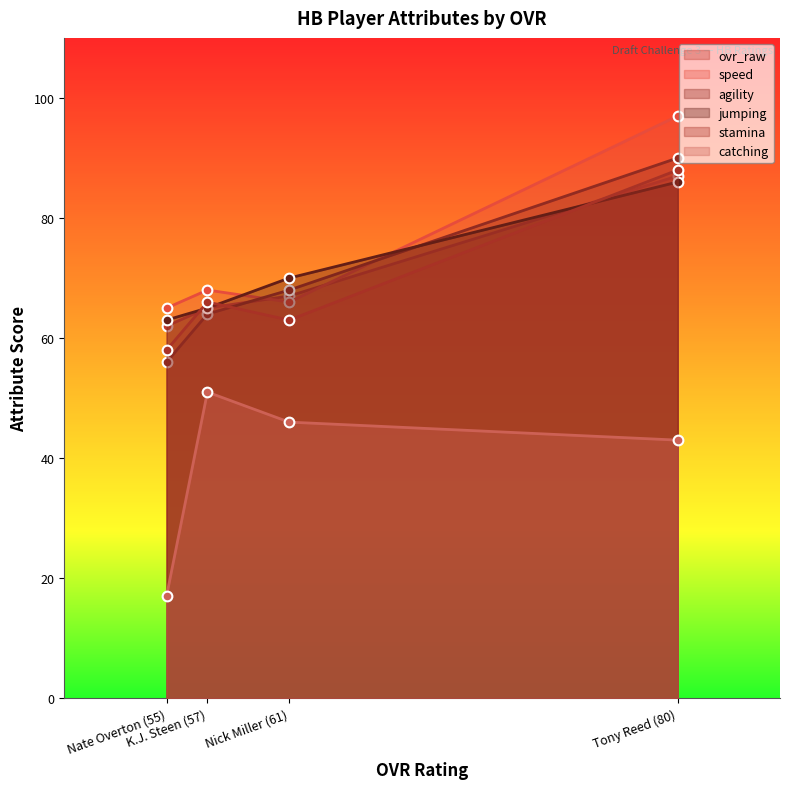

At which label does agility reach its minimum?

Nate Overton (55)